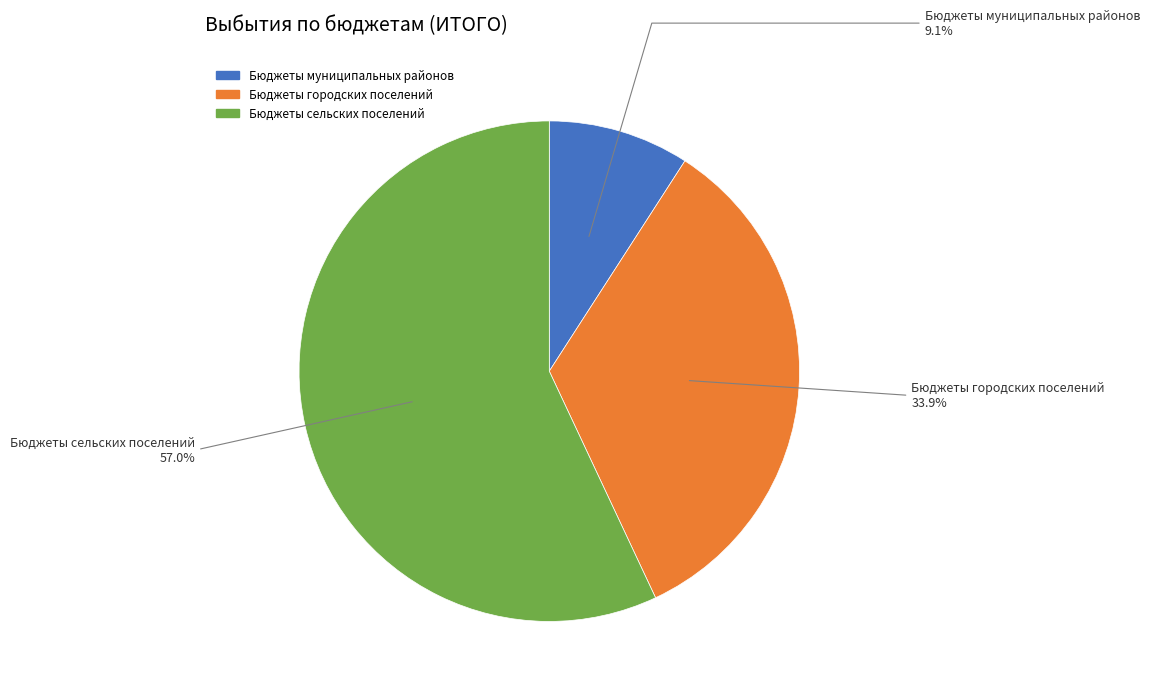

Which category accounts for the majority?

Бюджеты сельских поселений